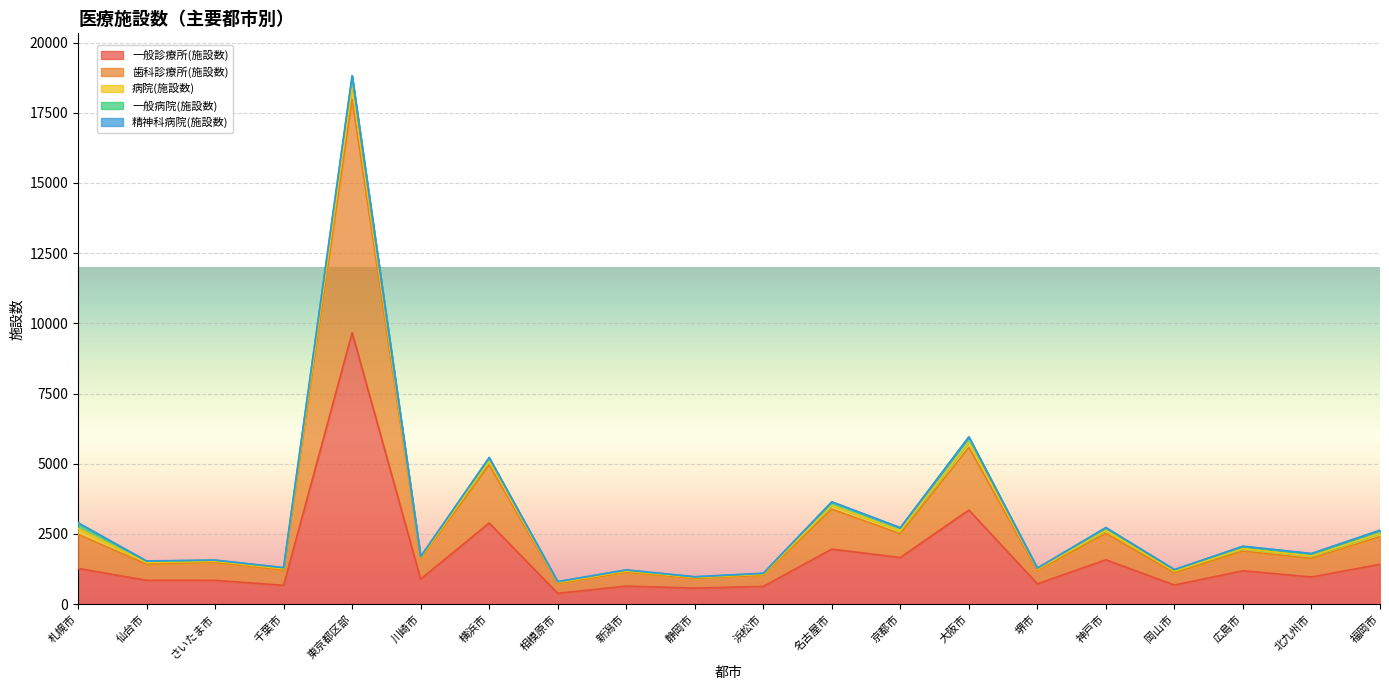

What are all the series names shown in the legend?

一般診療所(施設数), 歯科診療所(施設数), 病院(施設数), 一般病院(施設数), 精神科病院(施設数)